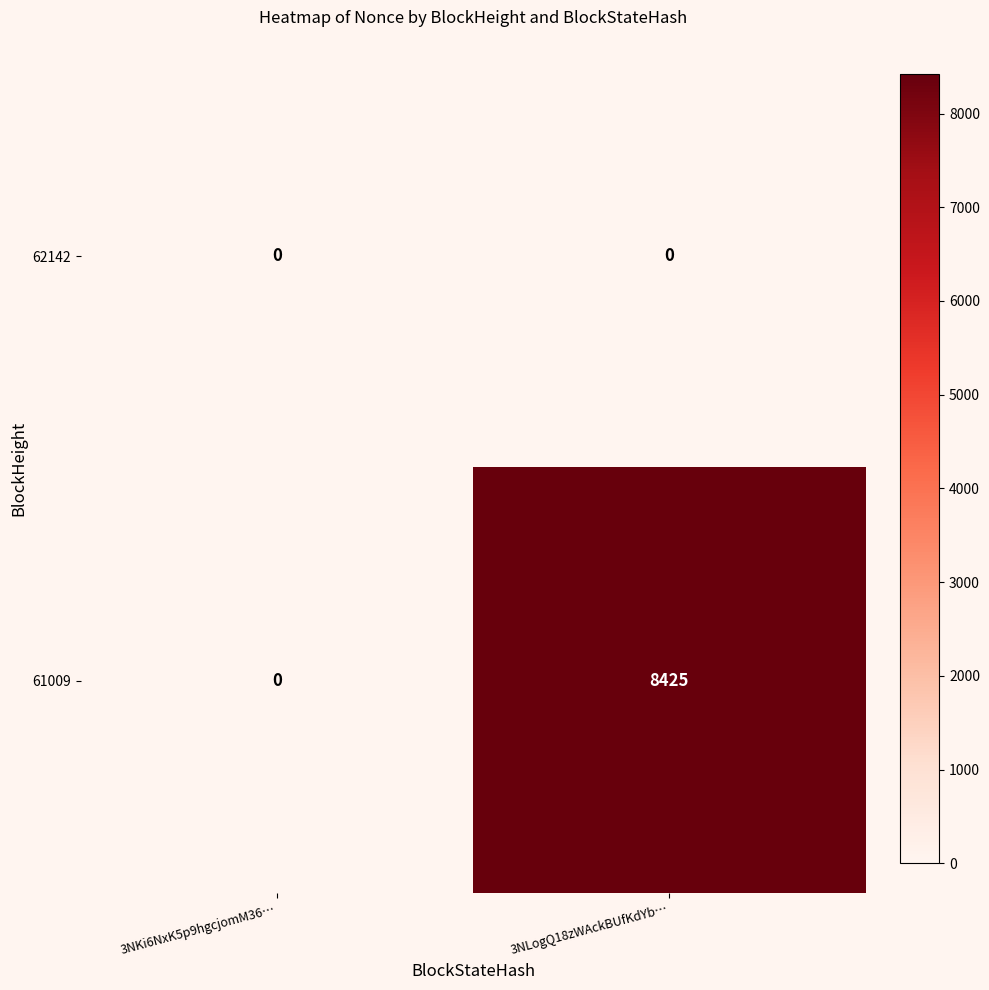

How many data points does each series have?

2